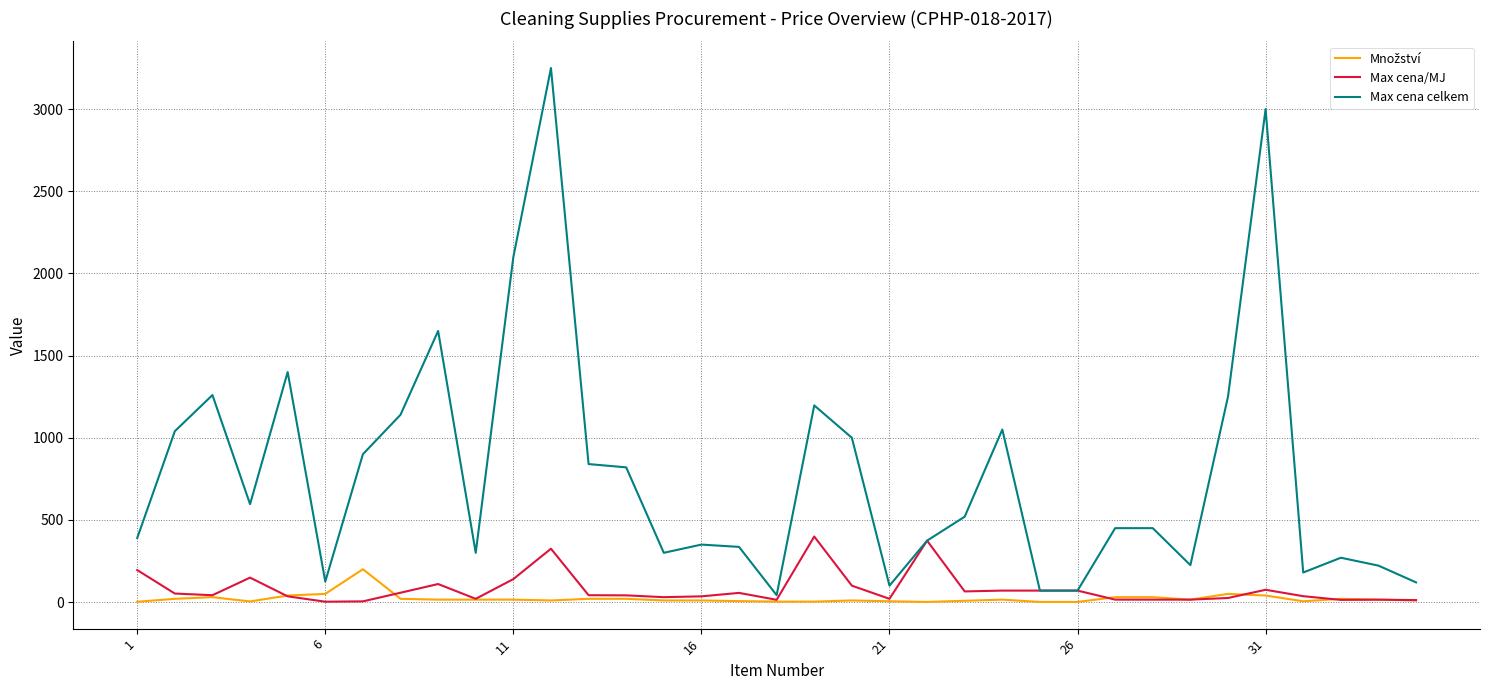

Which series has the largest range (max minus min)?

Max cena celkem